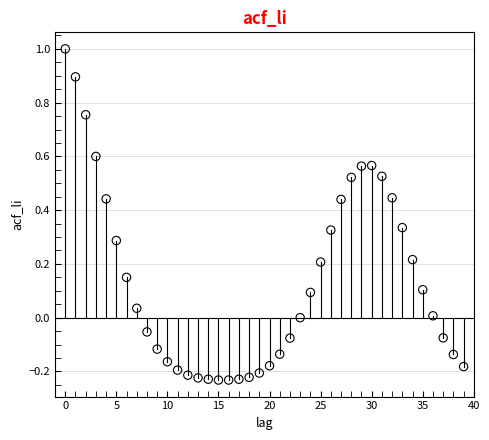

What is the range of Y values (max minus min)?

1.2